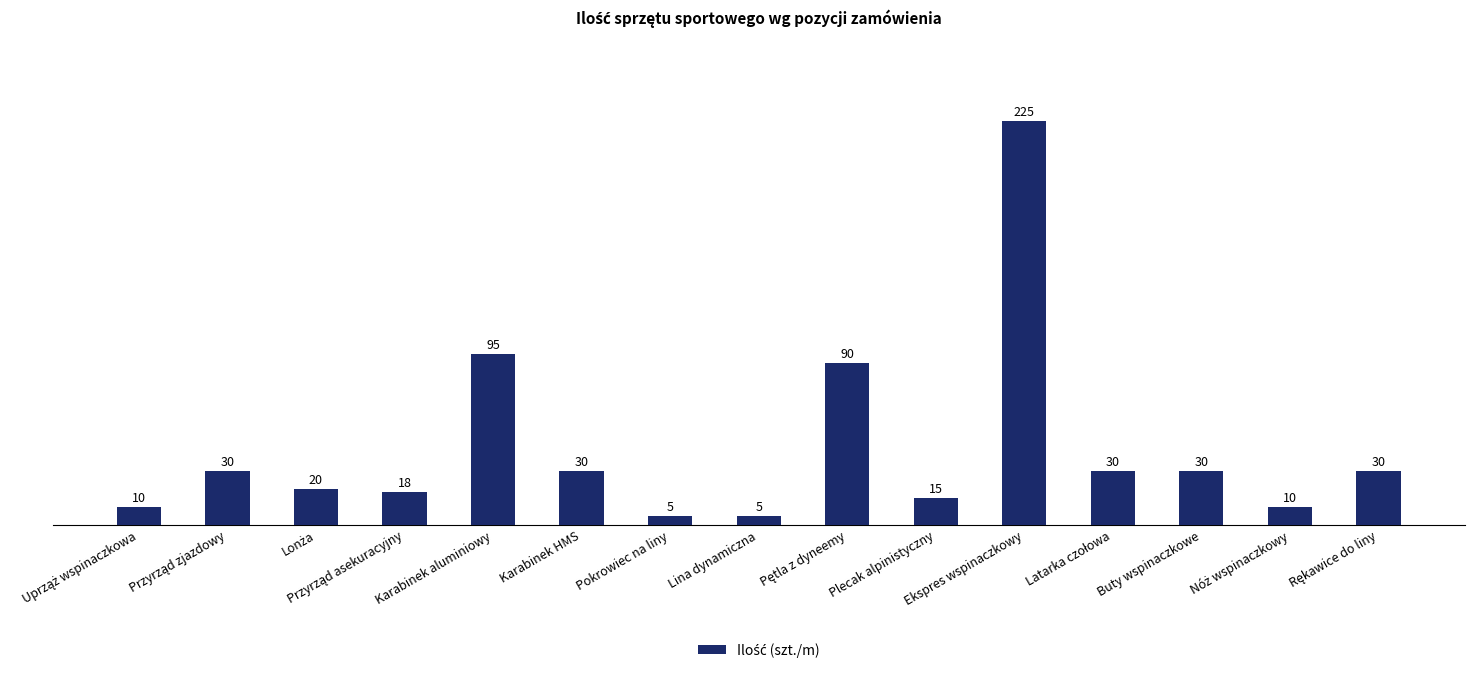

What is the sum of the values at Plecak alpinistyczny and Karabinek aluminiowy?

110